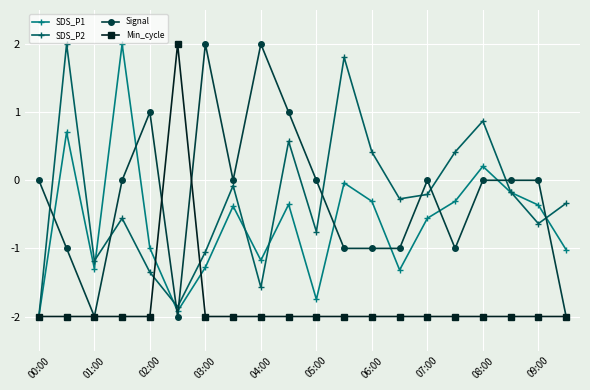

What is the value of the SDS_P2 point at the 7th from the left?

-1.1